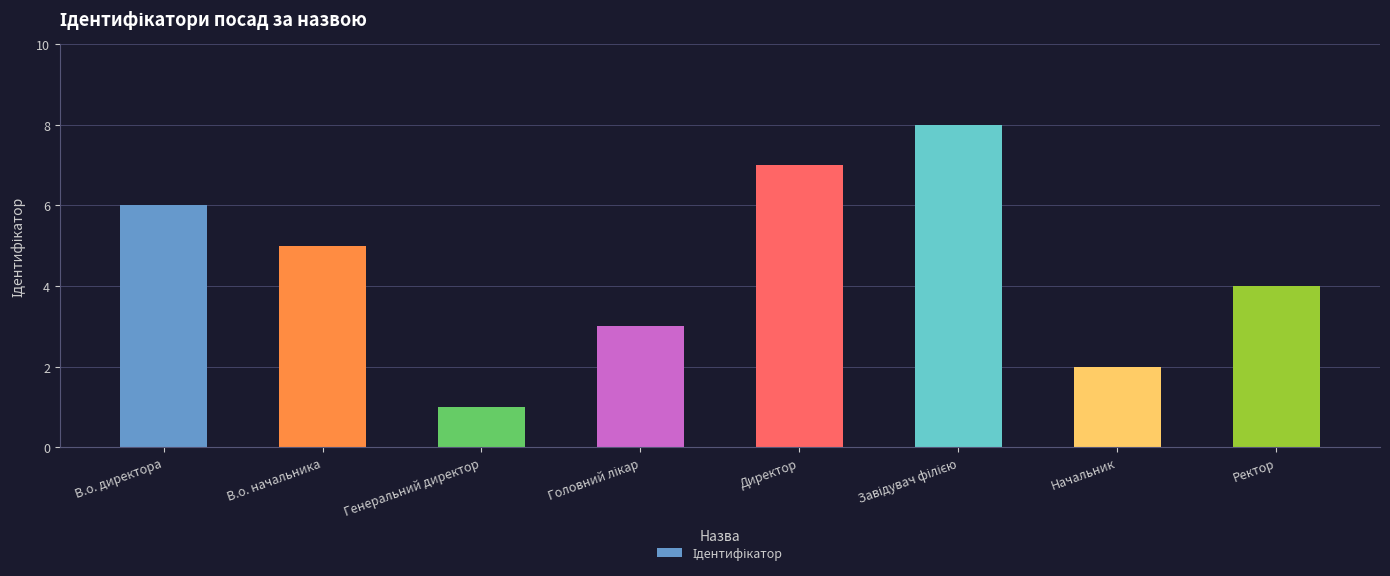

Which has a higher value, В.о. начальника or В.о. директора?

В.о. директора